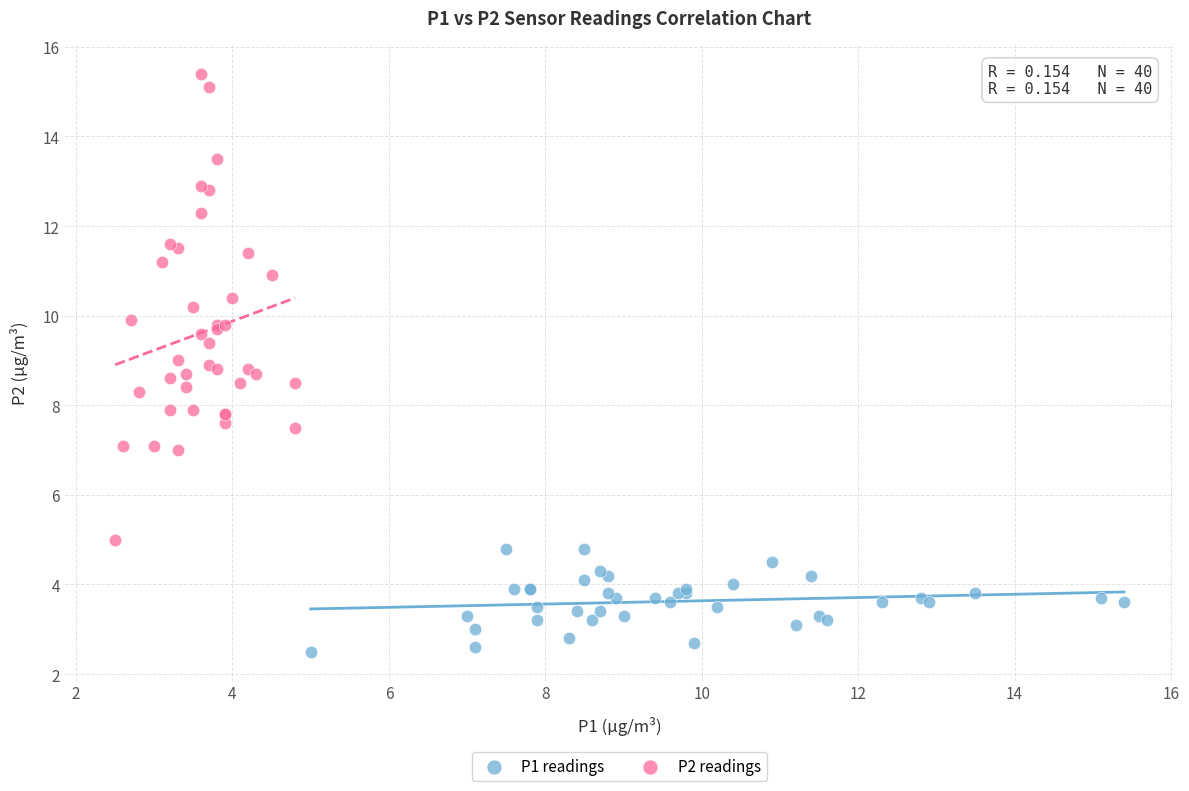

Which series reaches the maximum Y coordinate?

P2 readings